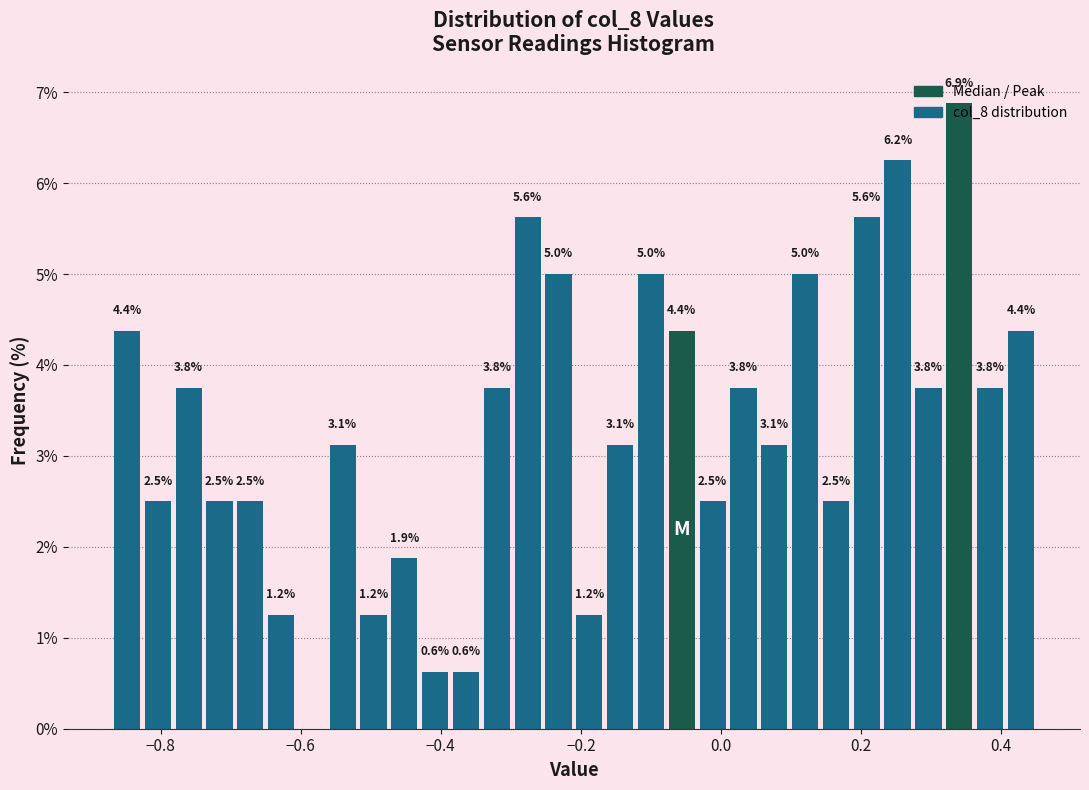

Around what value on the x-axis is the tallest bar? Give the approximate position of its centre, as read against the axis.

0.34